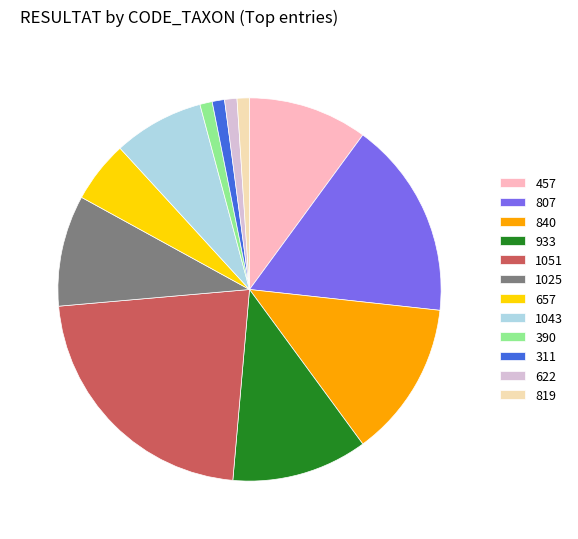

Does 390 account for over 50% of the chart?

No